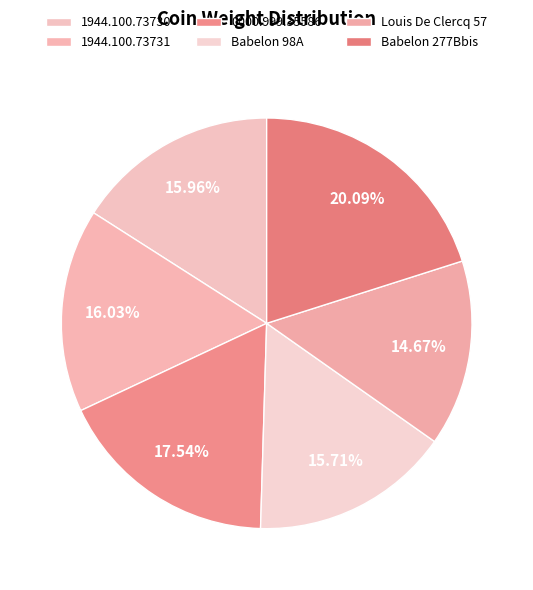

How many slices are in this pie chart?

6